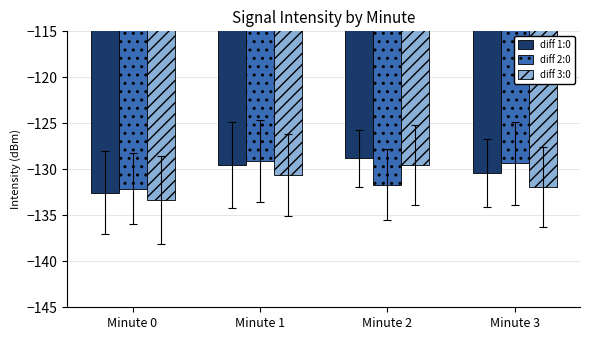

What is the average value of the diff 1:0 series?

-130.3